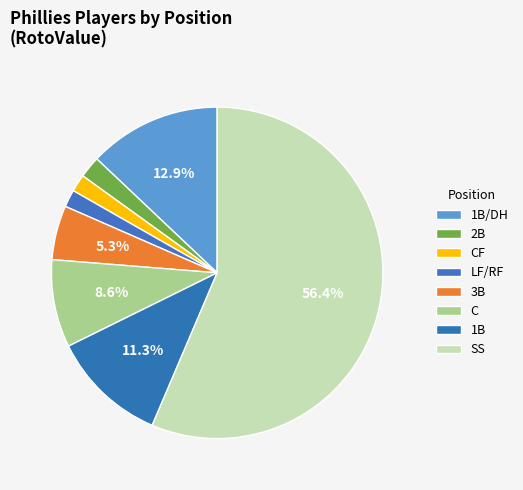

How many slices are in this pie chart?

8